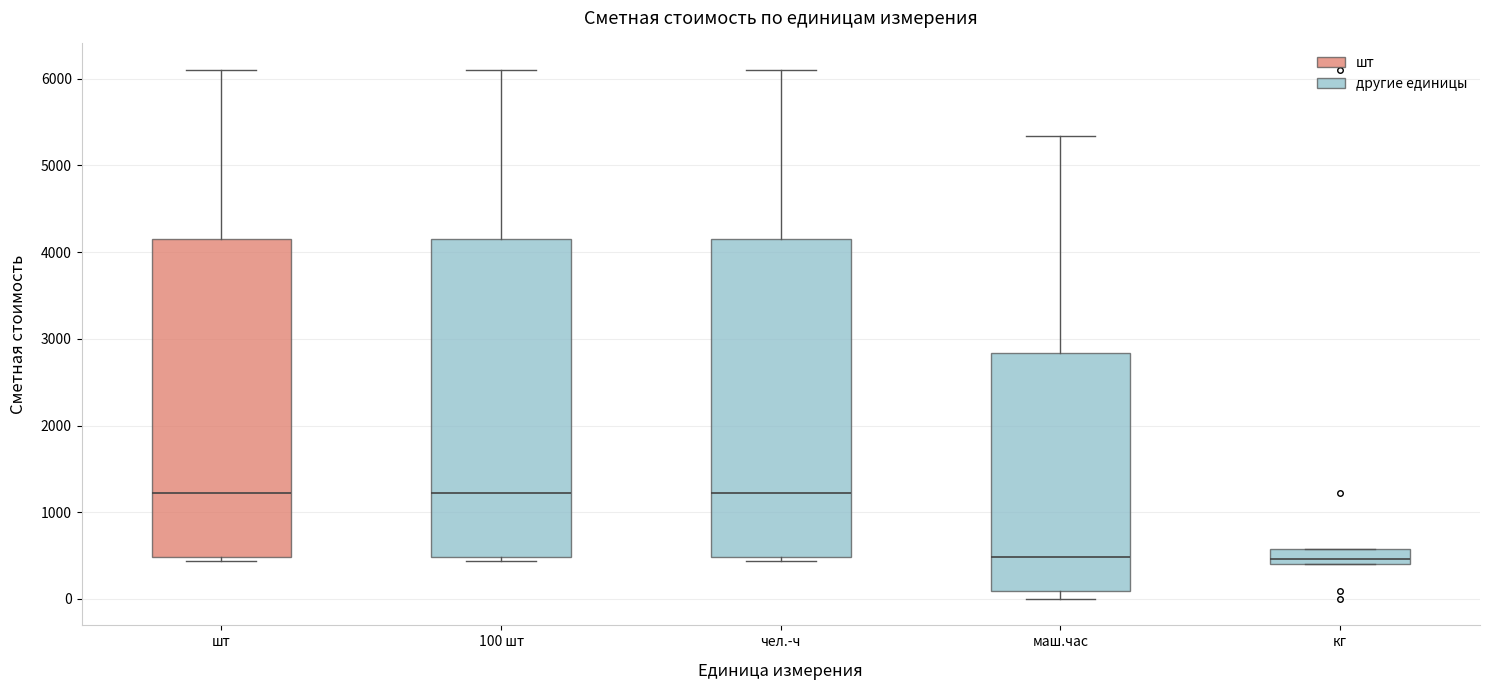

Where does the upper whisker of the box for чел.-ч end on the y-axis? The values are not printed on the chart, so give them approximately, as read against the axis.

6100